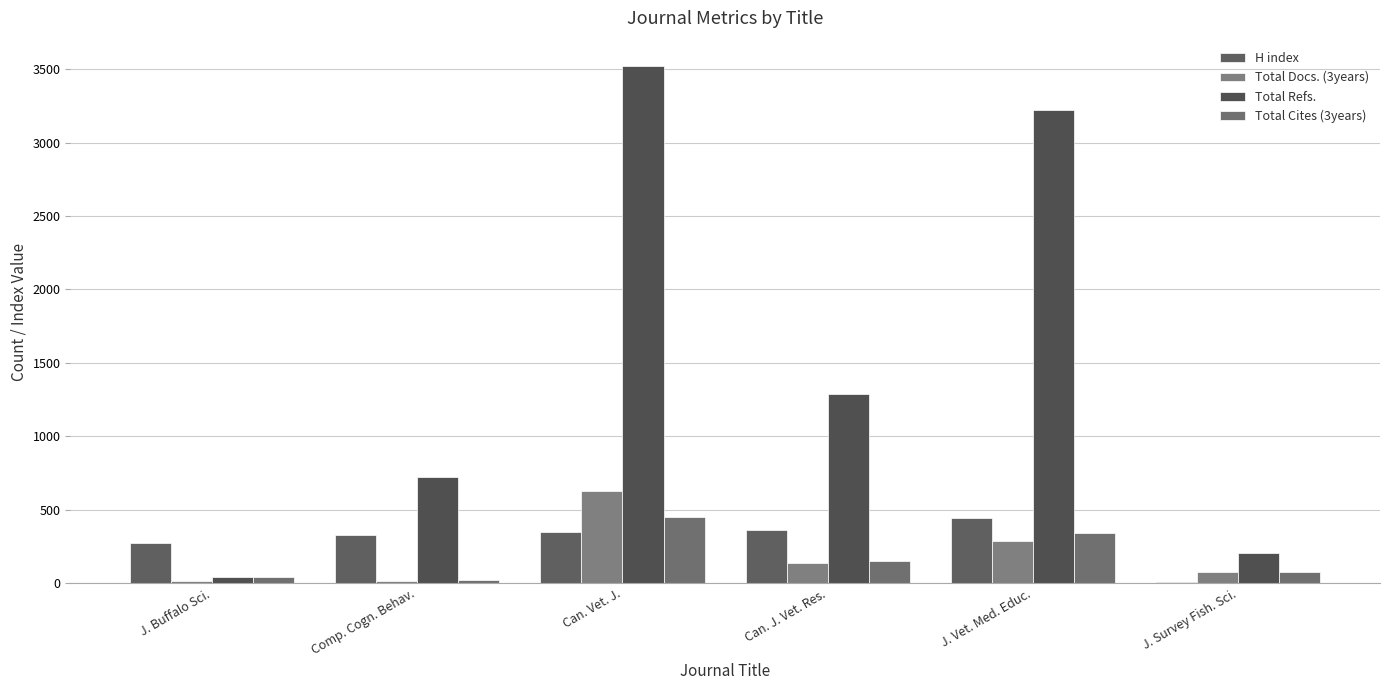

What is the label of the 6th bar from the left?

J. Survey Fish. Sci.